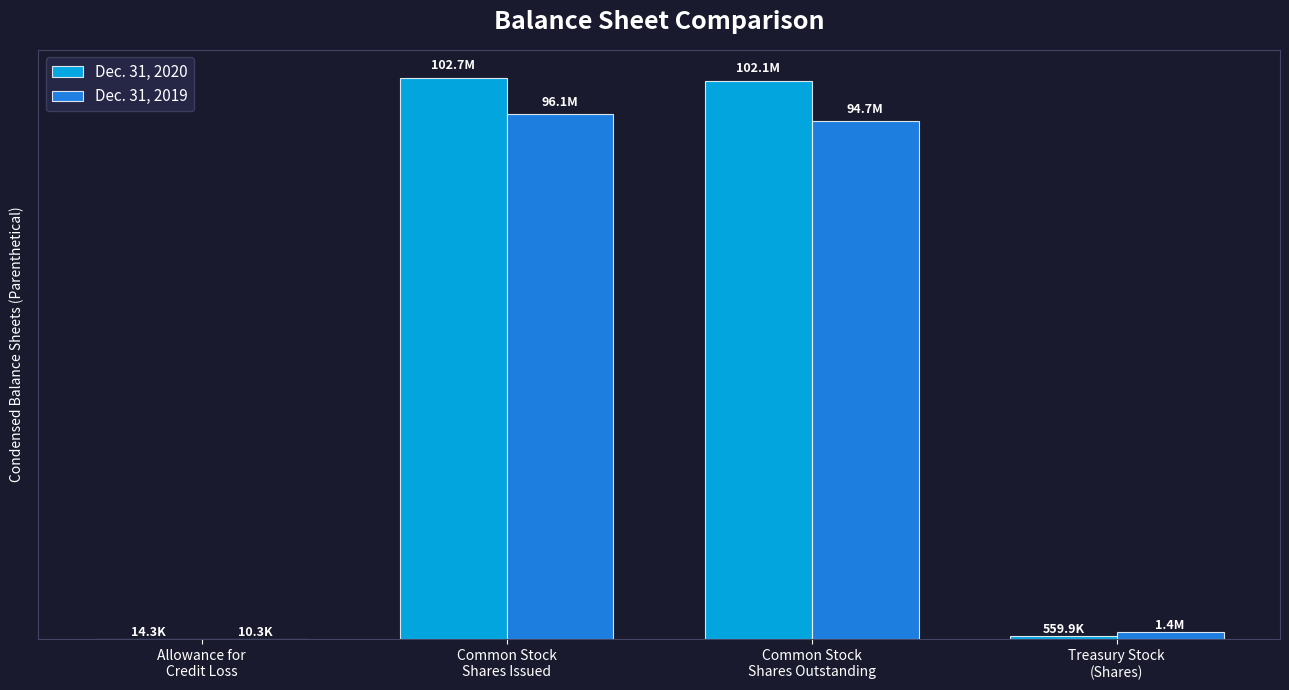

What value does the Dec. 31, 2019 series have at Common Stock
Shares Issued?

96100296